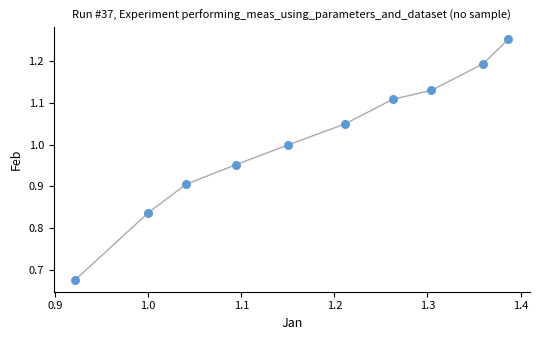

What is the range of Y values (max minus min)?

0.6